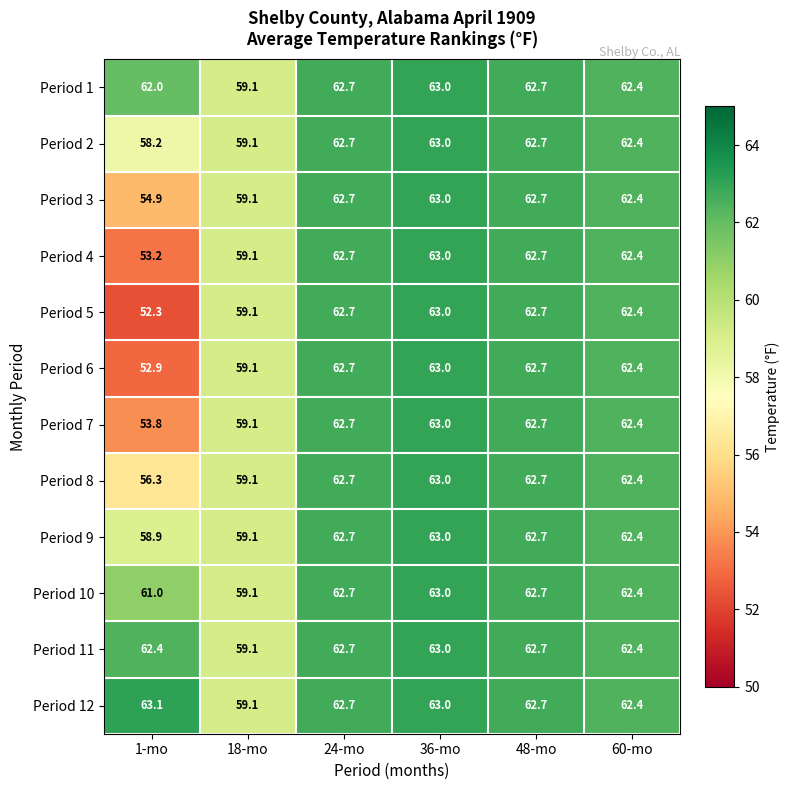

What is the total value across all series at 1-mo?

689.0